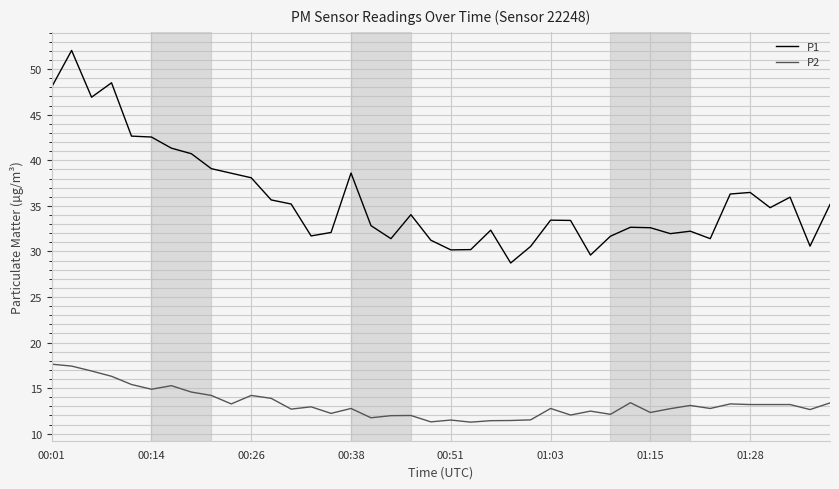

True or false: P1 and P2 cross at least once.

False